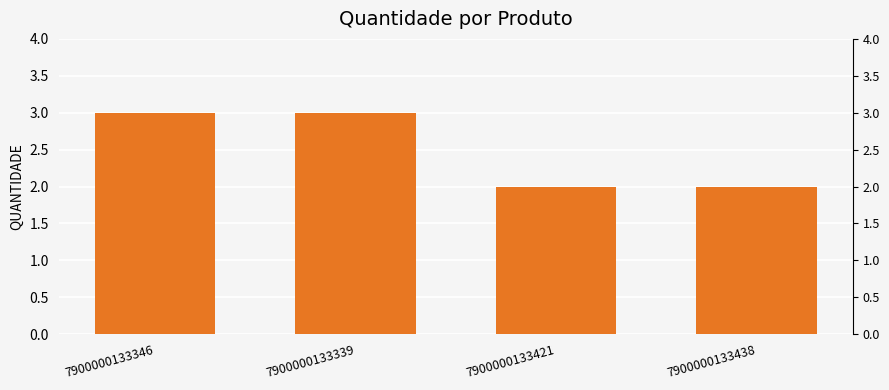

What is the average value?

2